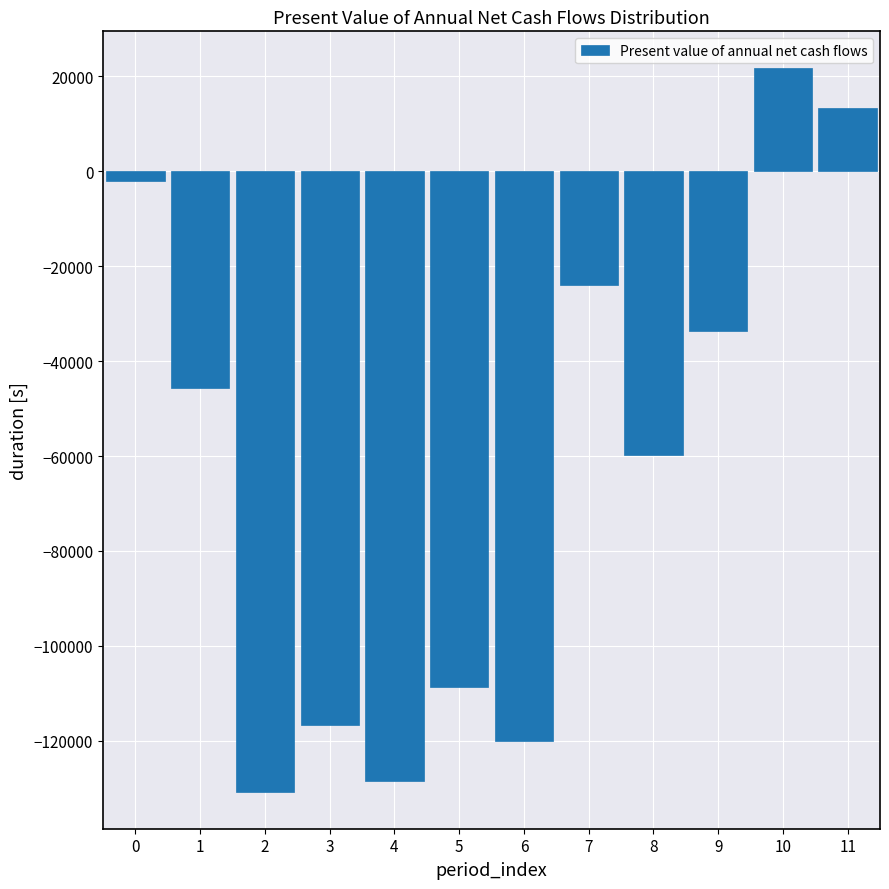

Reading right to left, extract all data points from this chart.

11=13376.9	10=21813.6	9=-33712.4	8=-59861.0	7=-23929.0	6=-120090.8	5=-108638.0	4=-128353.8	3=-116617.8	2=-130865.1	1=-45637.8	0=-2103.2